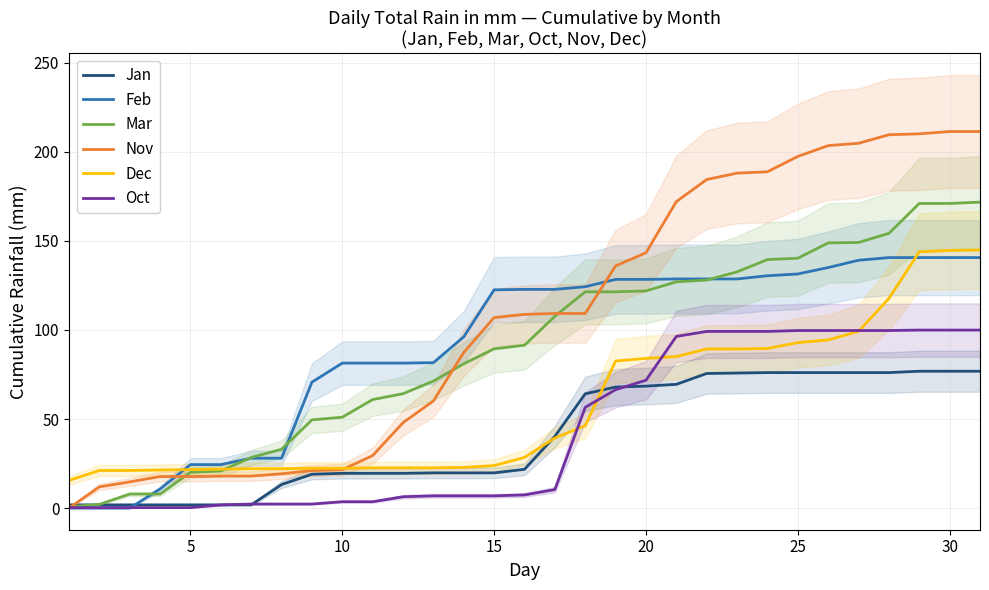

Rank the series by their maximum value, from lowest to highest.

Jan, Oct, Feb, Dec, Mar, Nov